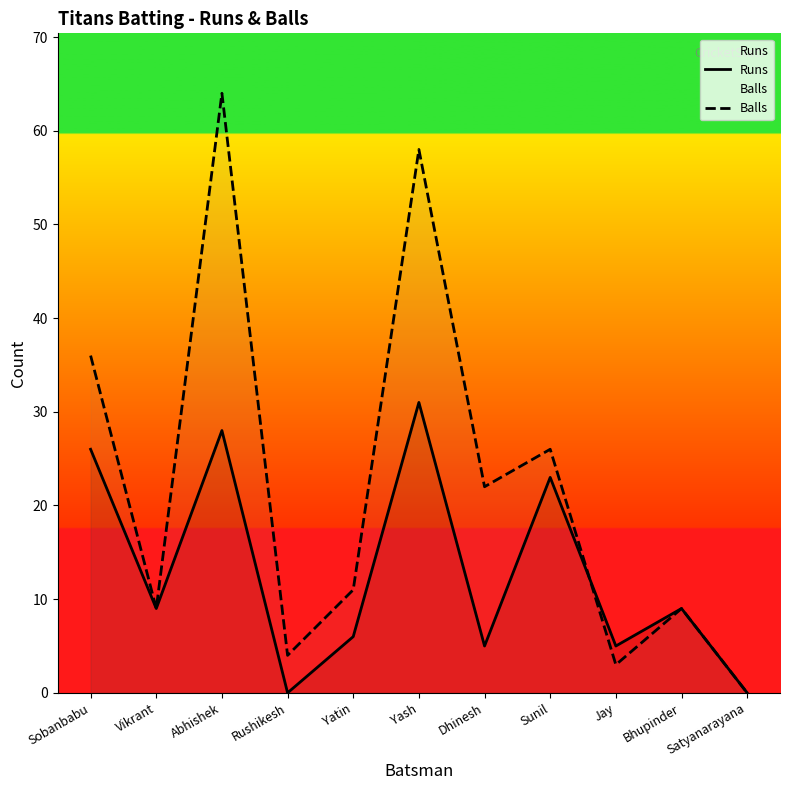

Where is Balls nearest to the value 32?

Sobanbabu